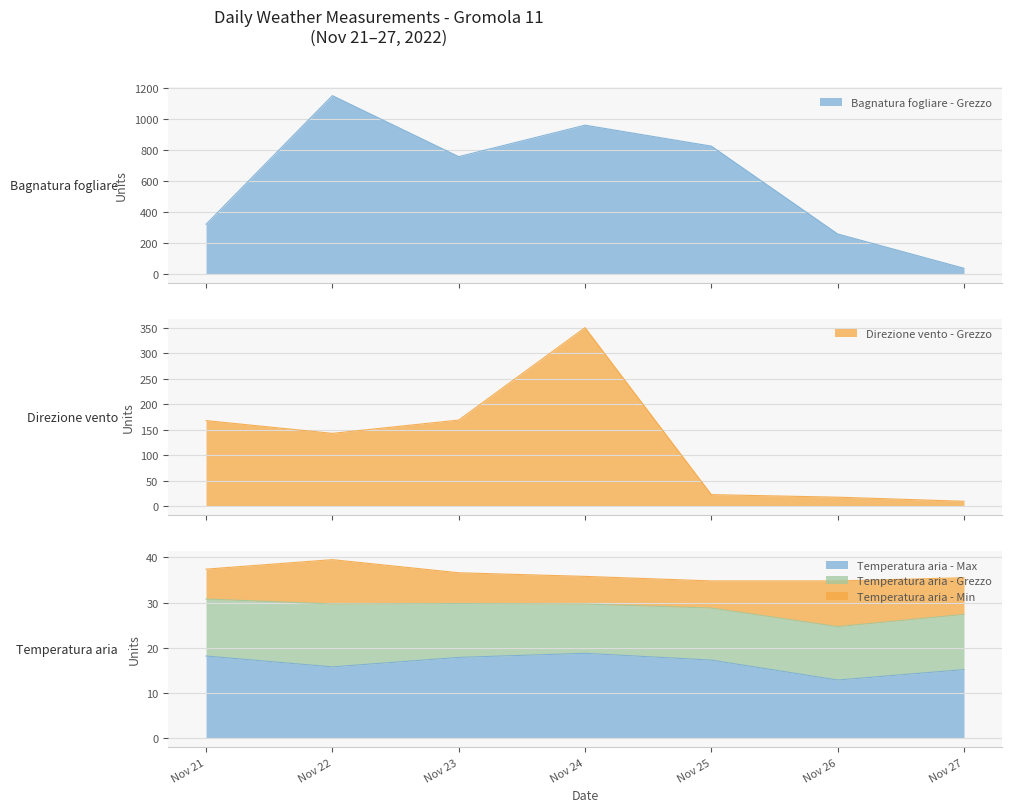

Which series changed the most between Nov 23 and Nov 25?

Direzione vento - Grezzo